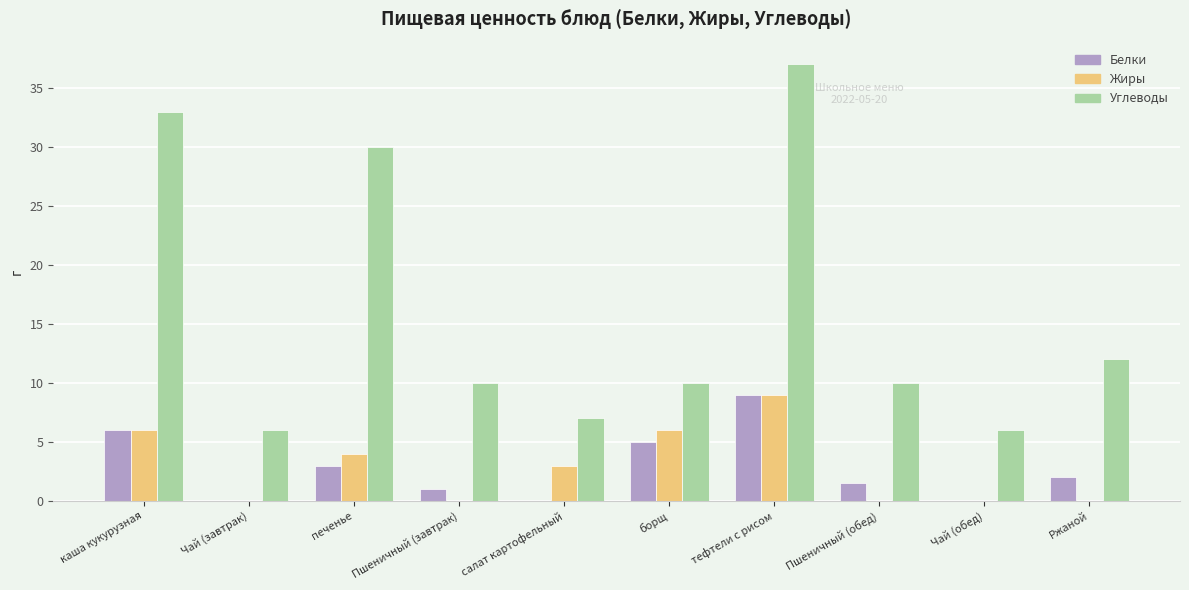

What is the sum of the Углеводы values at печенье and Чай (обед)?

36.0